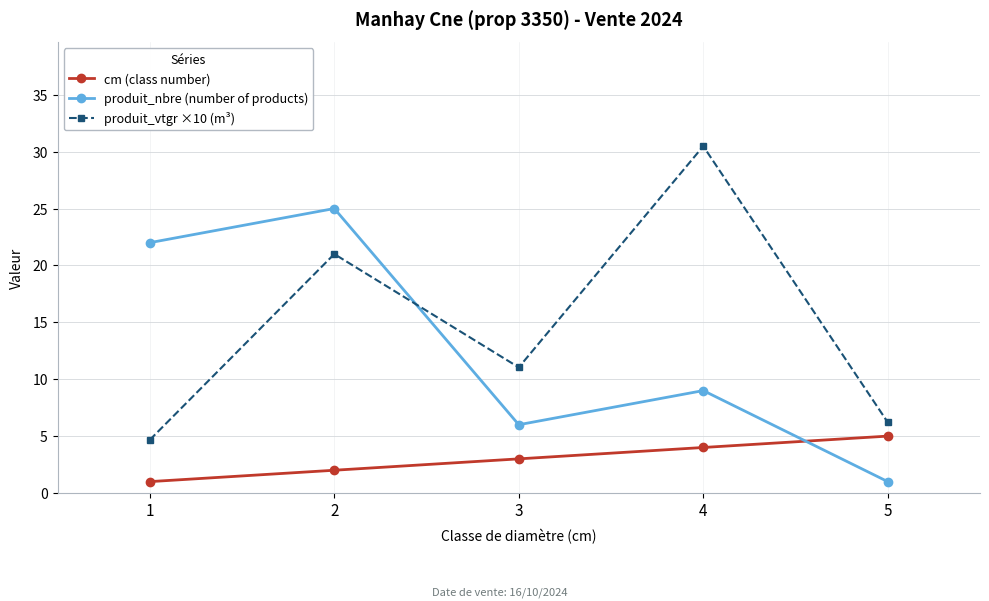

Which series changed the most between 3 and 5?

produit_nbre (number of products)